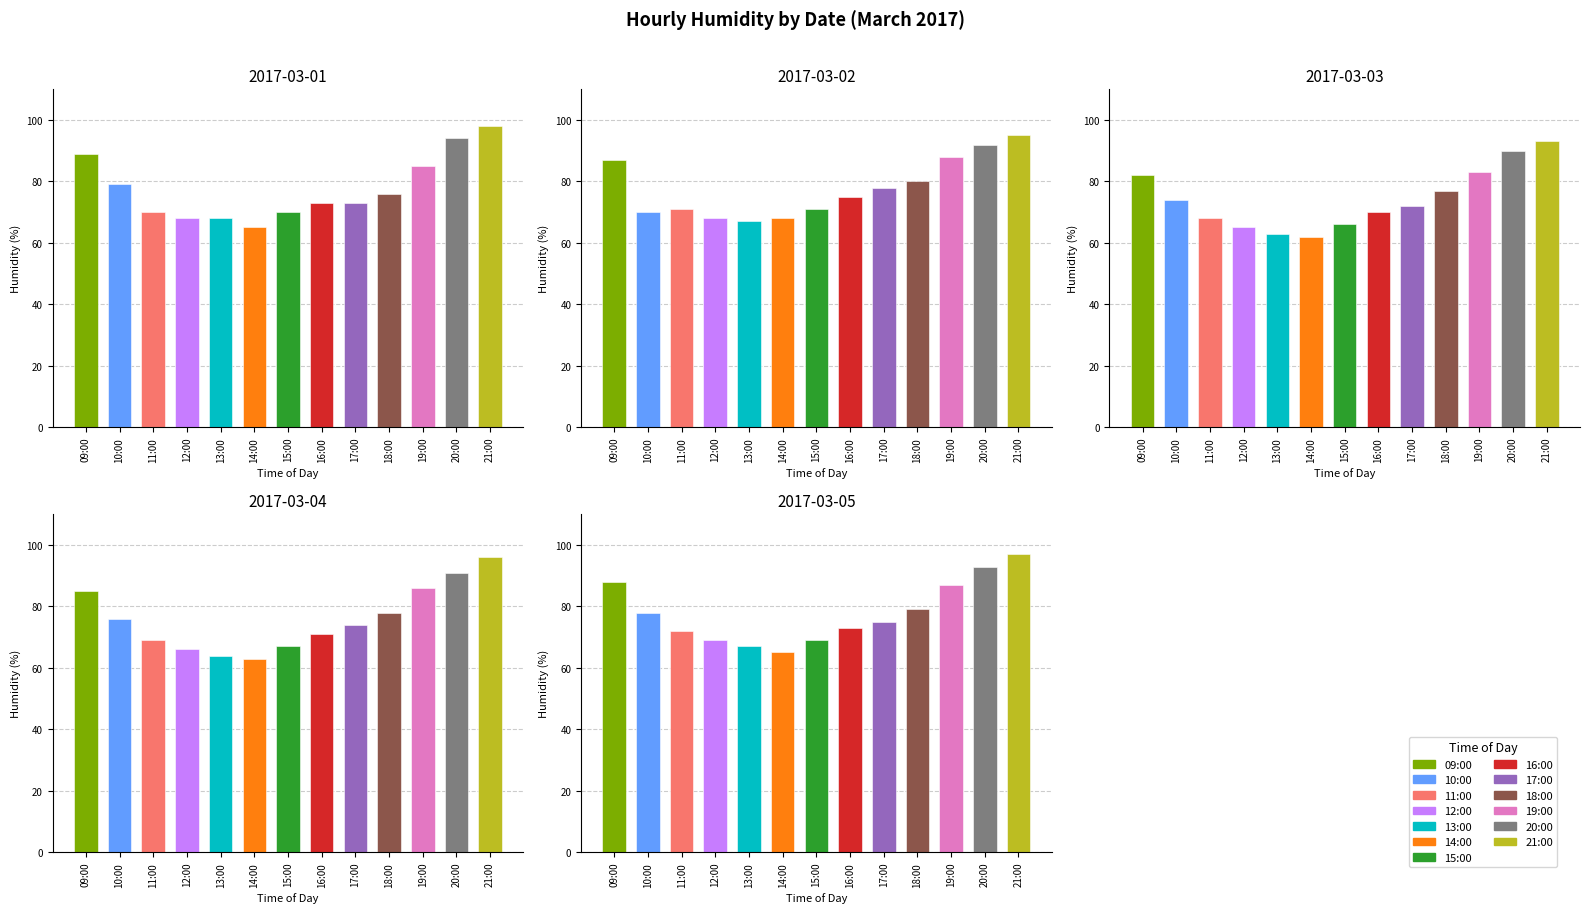

Where is 2017-03-03 nearest to the value 77?

18:00